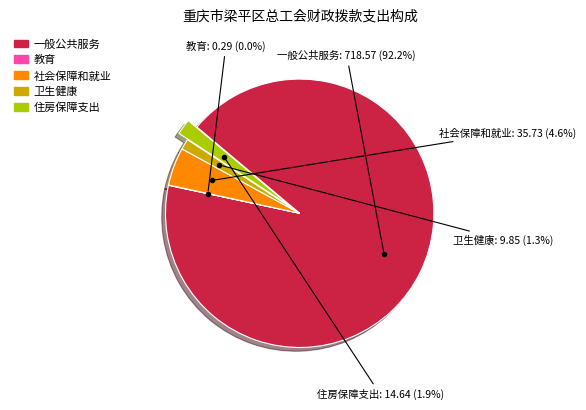

Which has a higher value, 一般公共服务 or 卫生健康?

一般公共服务